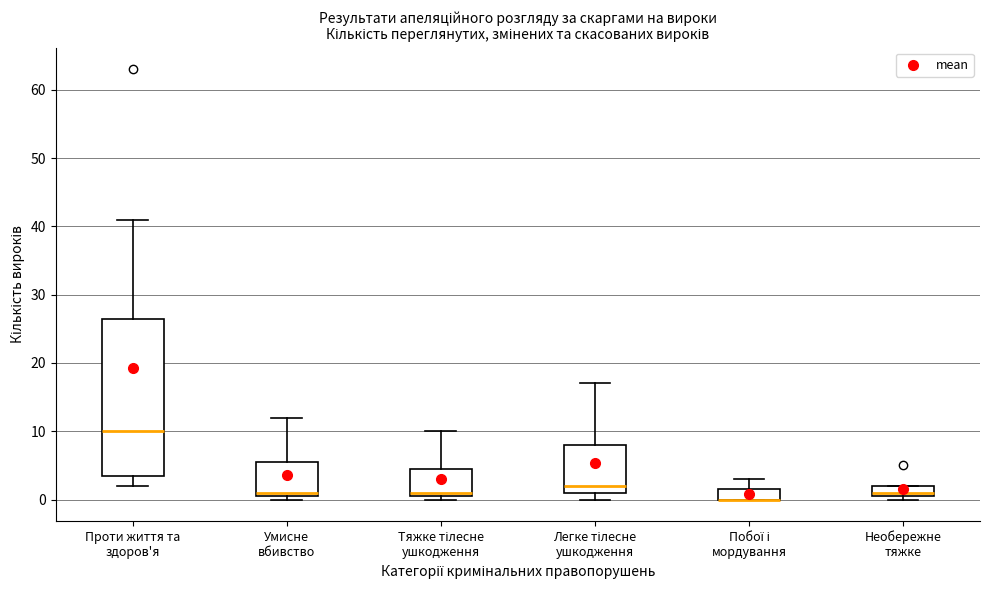

Reading left to right, read every box against the y-axis: the position of its median line, the range the box covers, and the ends of its whiskers. The values are not printed on the chart, so give them approximately, as read against the axis.

Проти життя та здоров'я: median 10, box 4 to 27, whiskers 2 to 41
Умисне вбивство: median 1 (just above the box's lower edge), box 1 to 6, whiskers 0 to 12
Тяжке тілесне ушкодження: median 1 (just above the box's lower edge), box 1 to 5, whiskers 0 to 10
Легке тілесне ушкодження: median 2, box 1 to 8, whiskers 0 to 17
Побої і мордування: median 0 (drawn on the box's lower edge), box 0 to 2, whiskers 0 to 3
Необережне тяжке: median 1 (just above the box's lower edge), box 1 to 2, whiskers 0 to 2